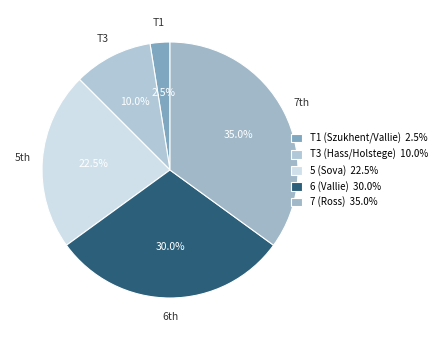

Does any single category account for the majority?

No